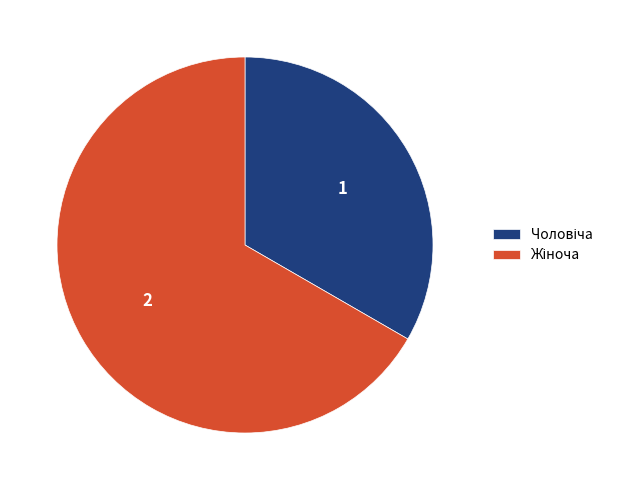

Does any single category account for the majority?

Yes